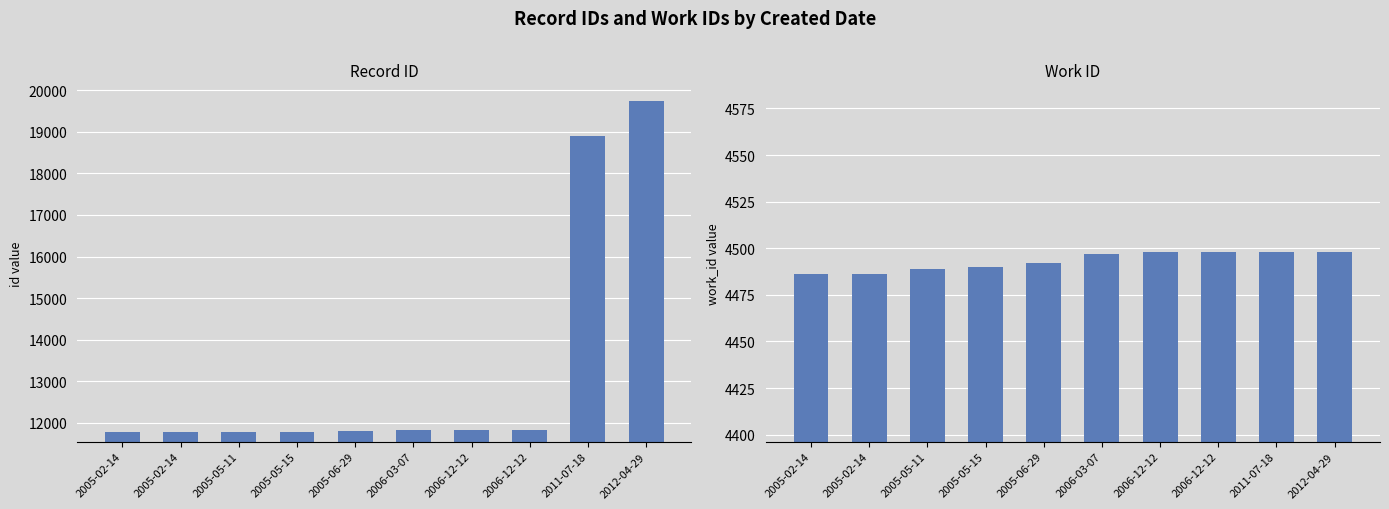

Reading left to right, list all the values displayed in this chart.

id: 2005-02-14=11787	2005-02-14=11788	2005-05-11=11792	2005-05-15=11793	2005-06-29=11795	2006-03-07=11822	2006-12-12=11824	2006-12-12=11825	2011-07-18=18897	2012-04-29=19746
work_id: 2005-02-14=4486	2005-02-14=4486	2005-05-11=4489	2005-05-15=4490	2005-06-29=4492	2006-03-07=4497	2006-12-12=4498	2006-12-12=4498	2011-07-18=4498	2012-04-29=4498